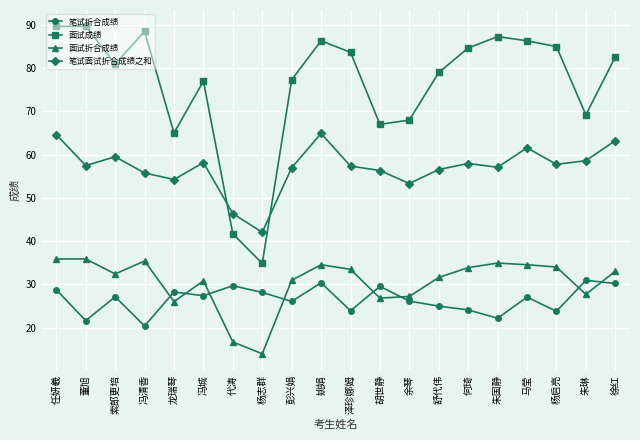

What are all the series names shown in the legend?

笔试折合成绩, 面试成绩, 面试折合成绩, 笔试面试折合成绩之和